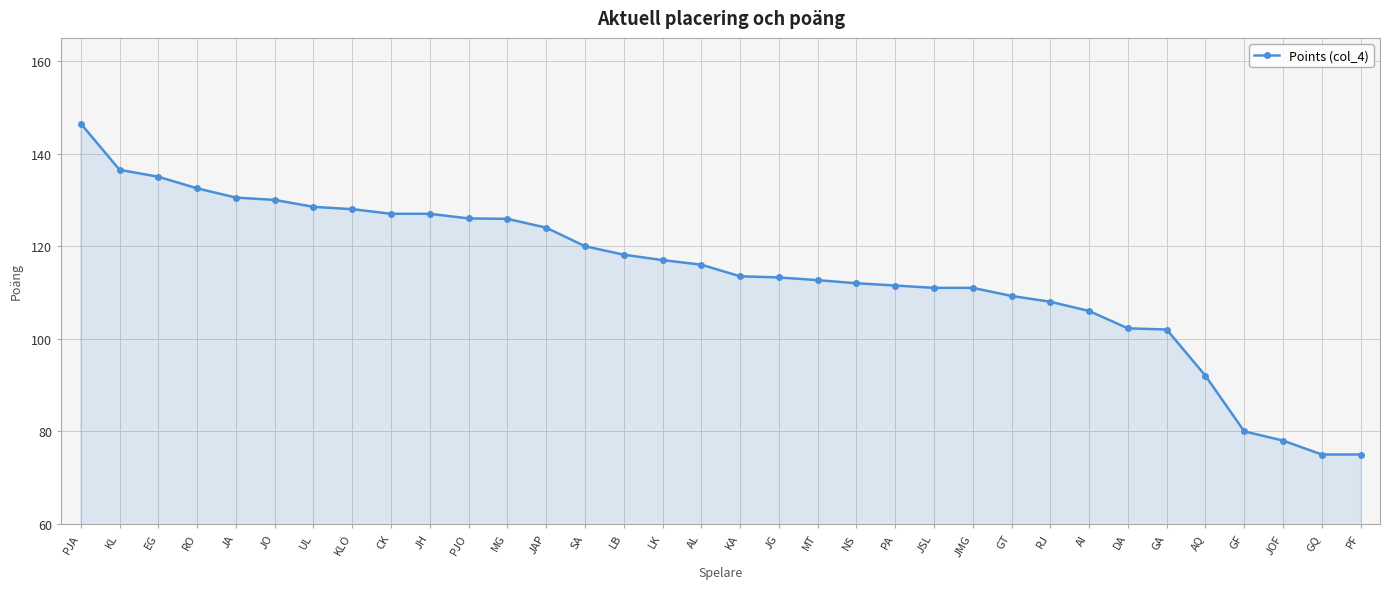

The value at RJ is 68.7. True or false?

False